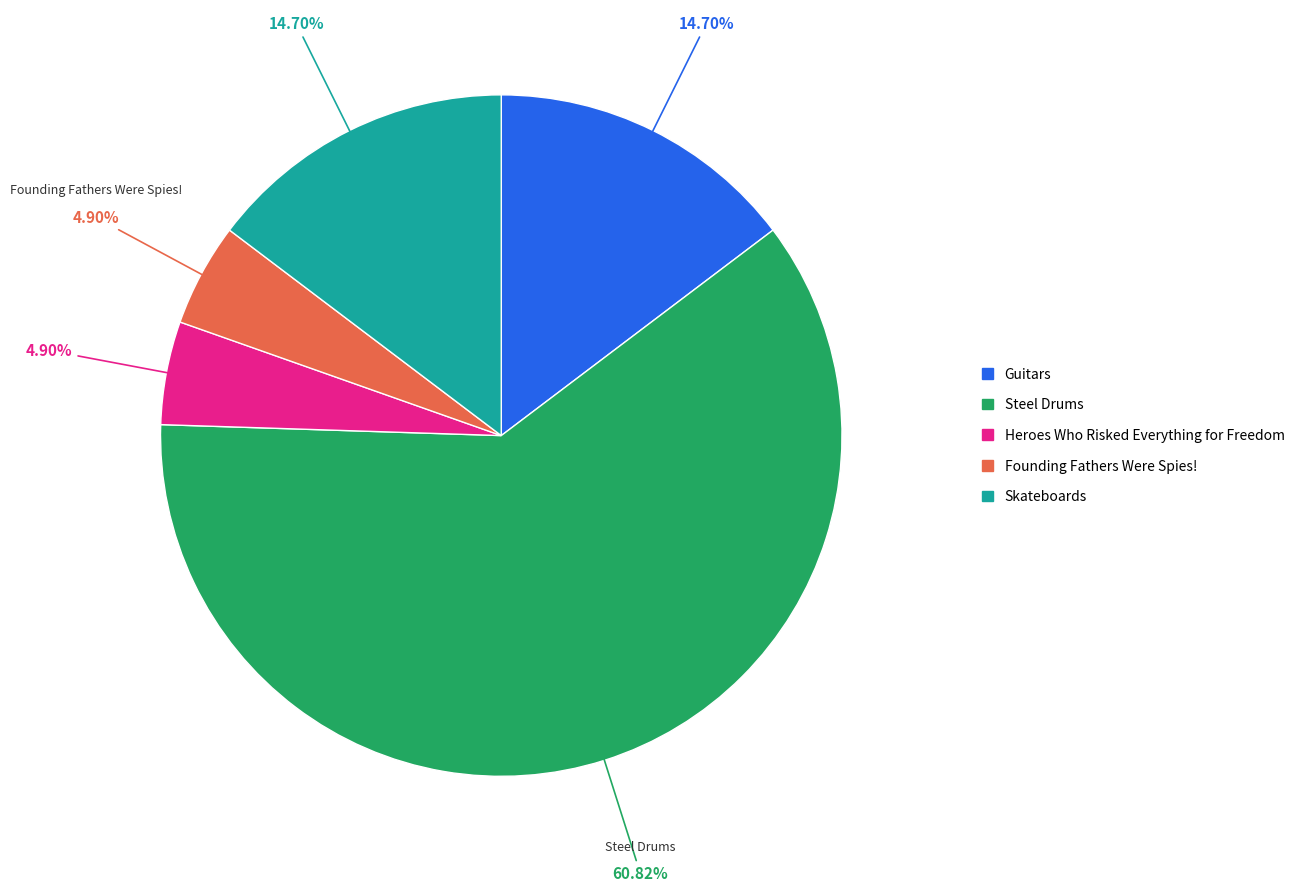

Which category accounts for the majority?

Steel Drums